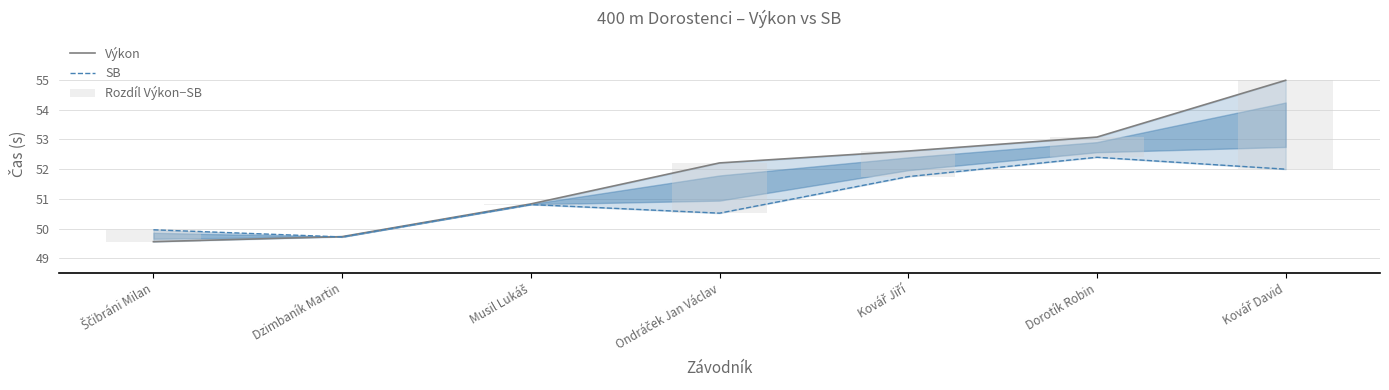

Reading left to right, what are all the values shown in this chart?

Výkon: 49.6	49.7	50.8	52.2	52.6	53.1	55.0
SB: 50.0	49.7	50.8	50.5	51.8	52.4	52.0
Rozdíl Výkon−SB: -0.4	0.0	0.0	1.7	0.9	0.7	3.0